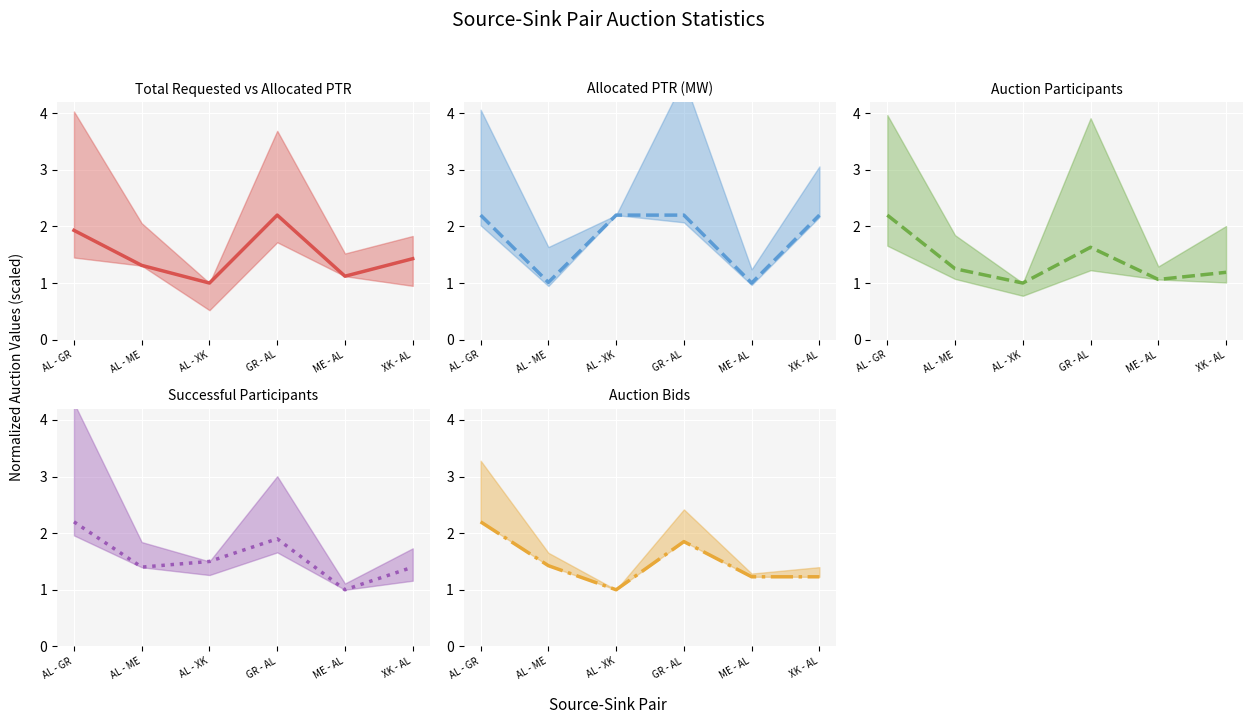

What is the spread (max minus min) of values at AL - GR?

0.3